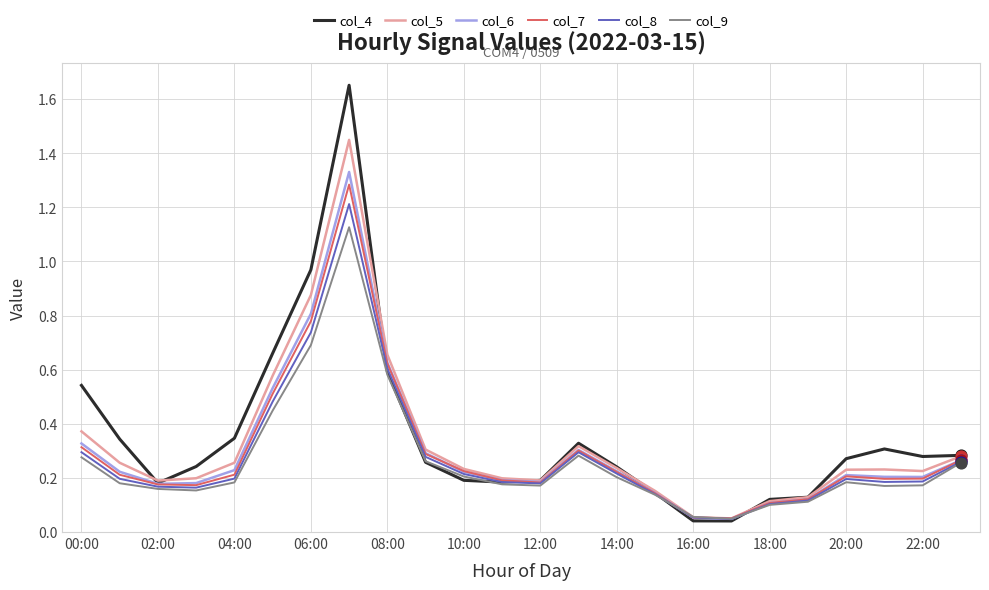

At how many categories does at least one series exceed 1?

1